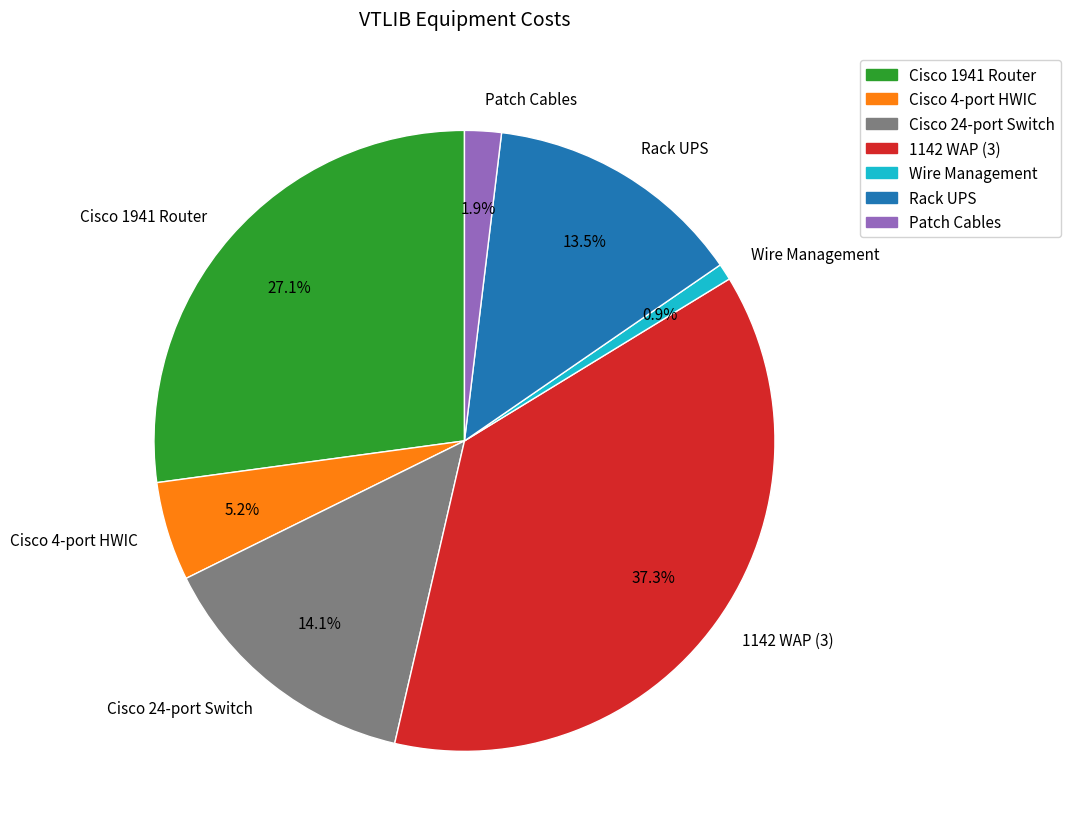

How many slices are in this pie chart?

7